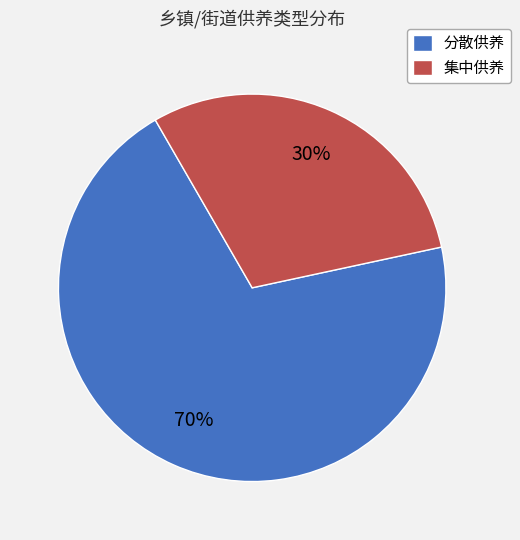

To the nearest percent, what is the difference between the 集中供养 and 分散供养 slice percentages?

40%